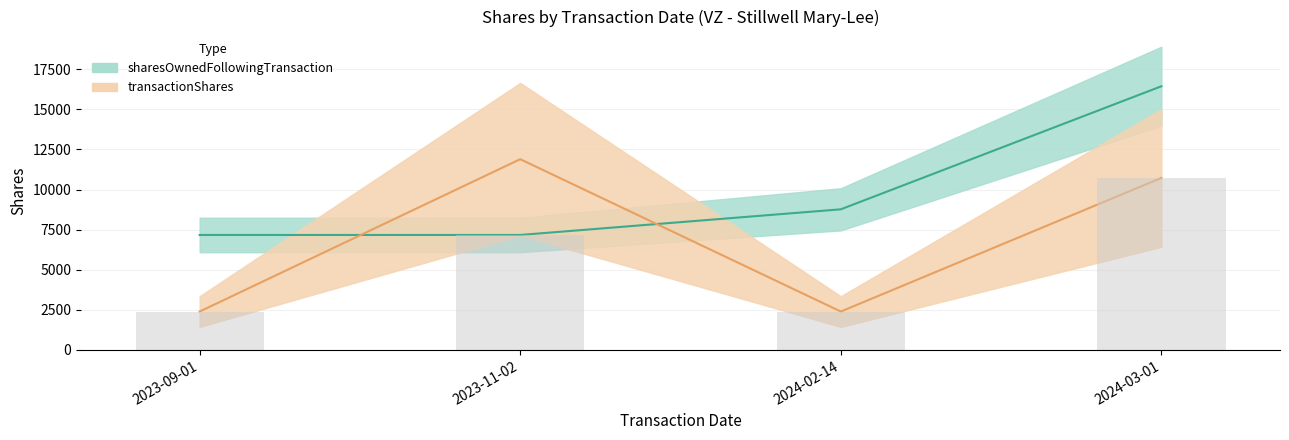

How many groups of bars are there?

4